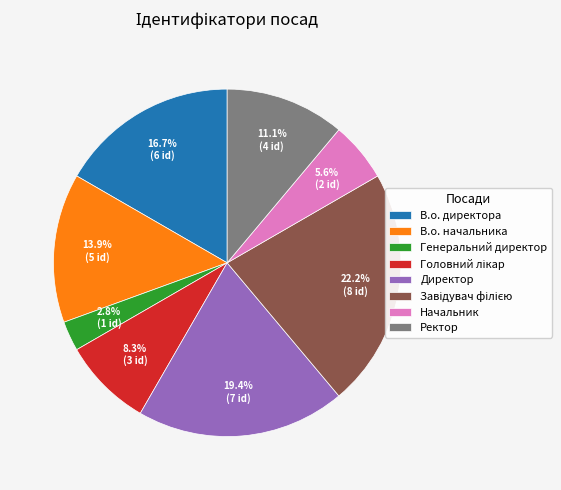

What percentage is the В.о. директора slice, to the nearest percent?

17%